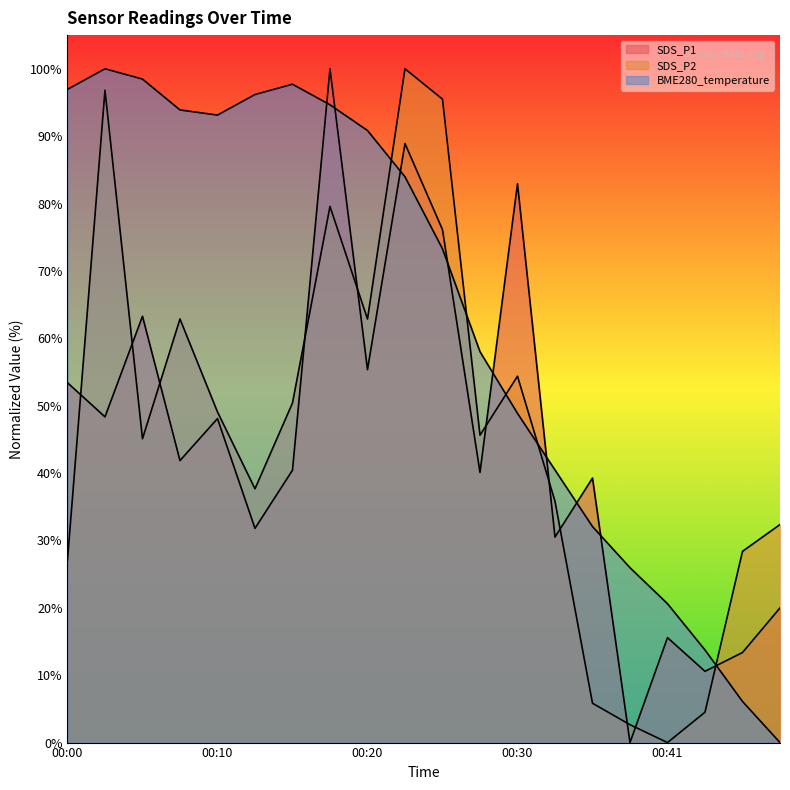

At which category does BME280_temperature reach its first local valley?

00:10